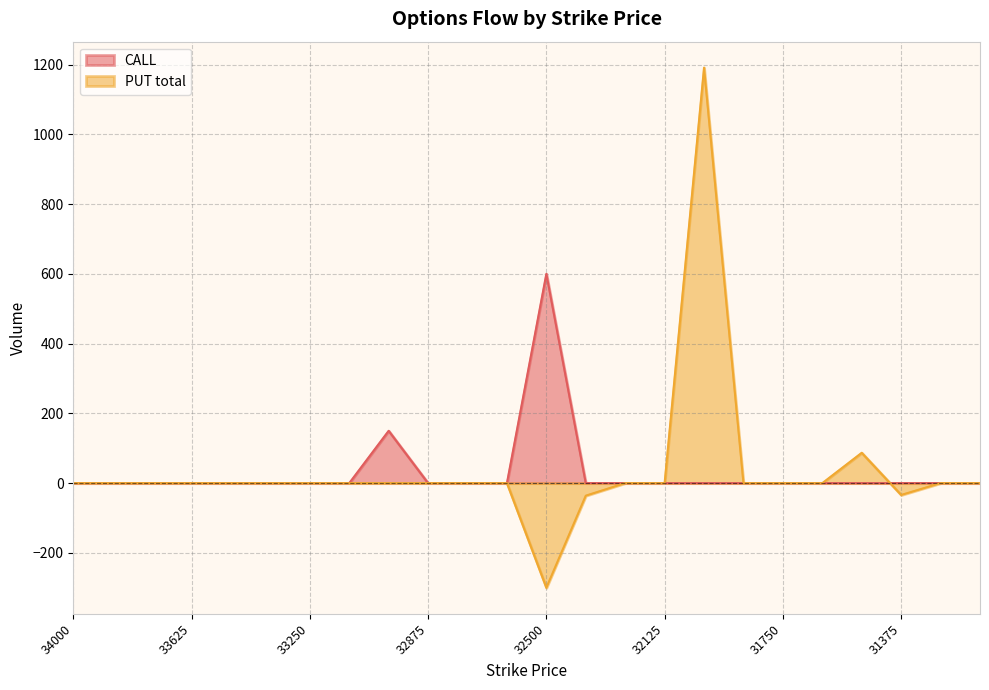

What is the average value of the PUT_total series?

38